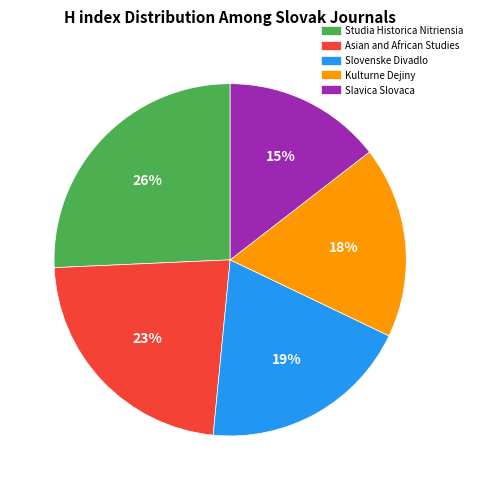

Is the sum of Kulturne Dejiny and Slovenske Divadlo greater than half?

No